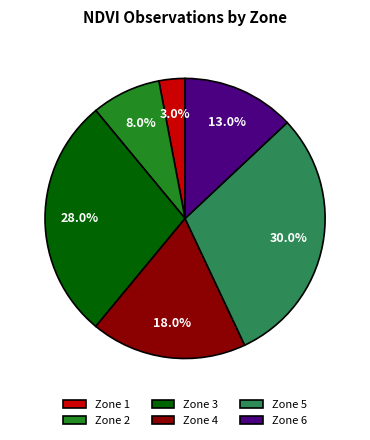

What portion of the pie excludes Zone 2?

92.0%